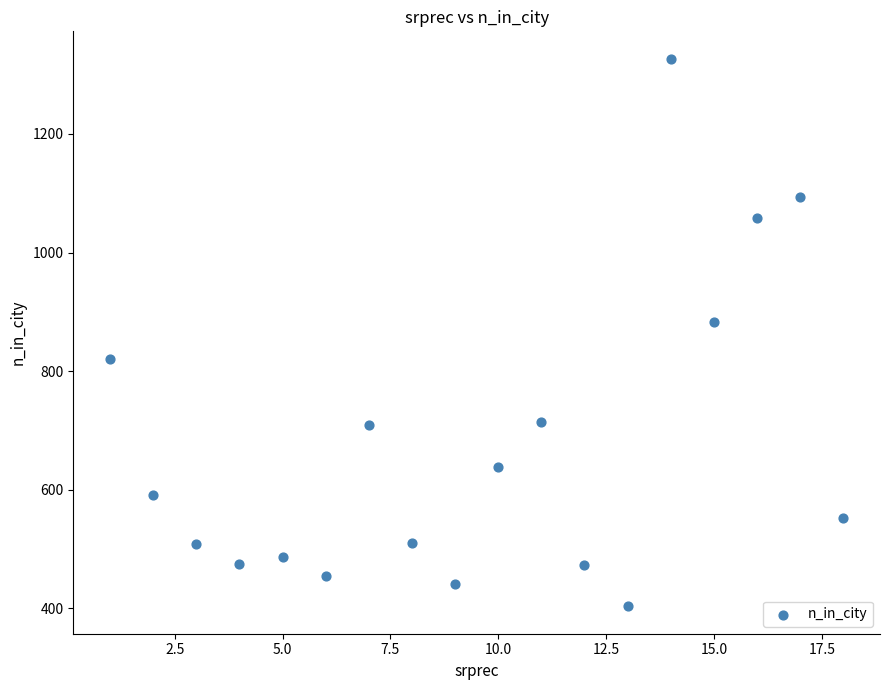

What Y value in the scatter plot is closest to 865?

883